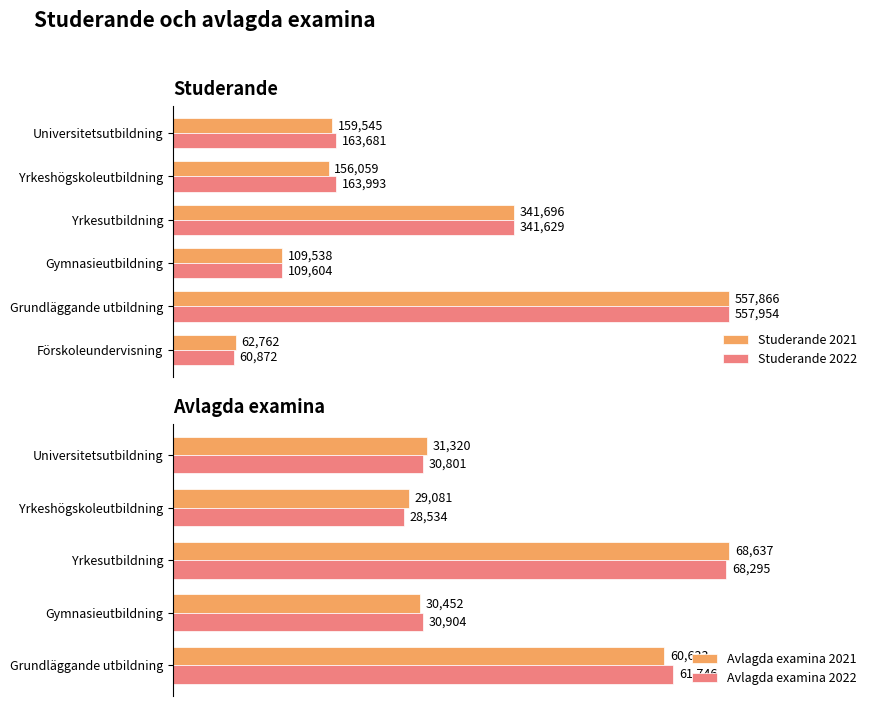

At which label does Studerande 2021 reach its minimum?

Förskoleundervisning